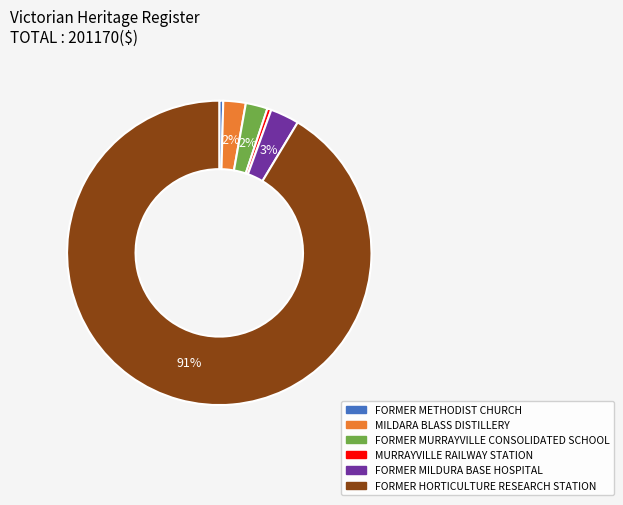

Does any single category account for the majority?

Yes